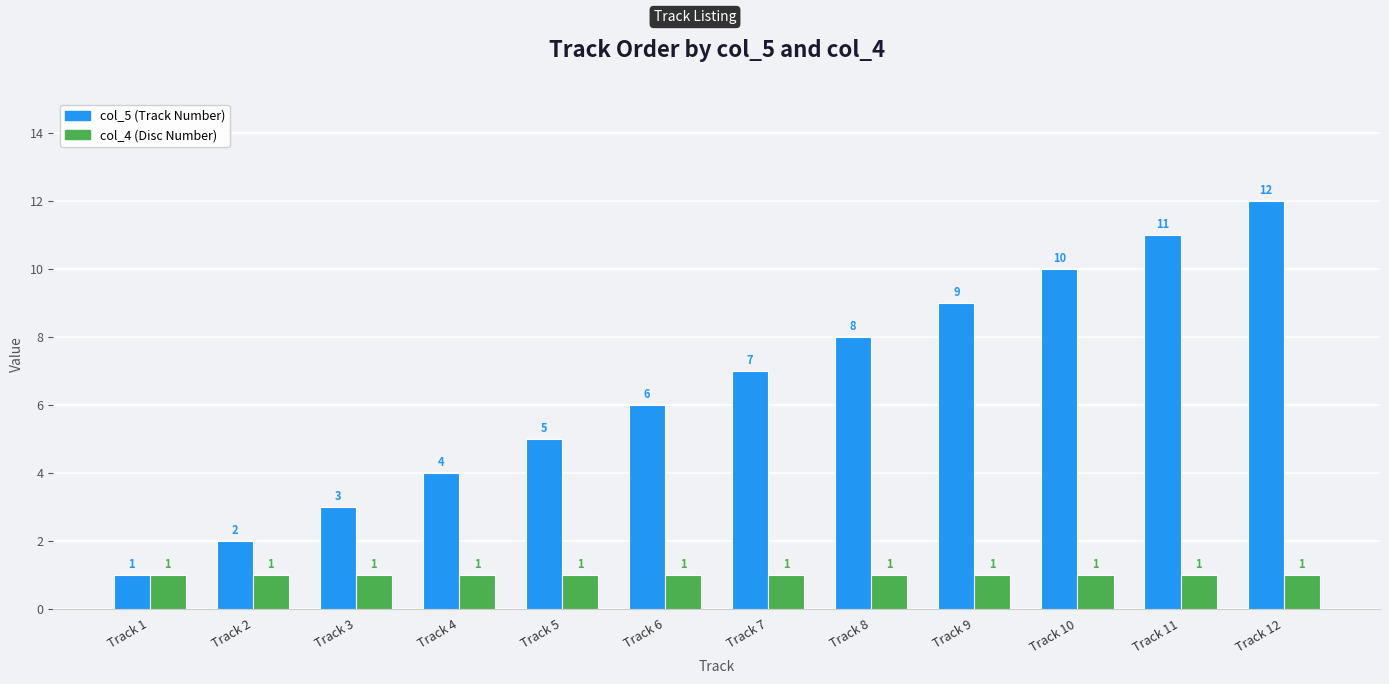

What is the spread (max minus min) of values at Track 10?

9